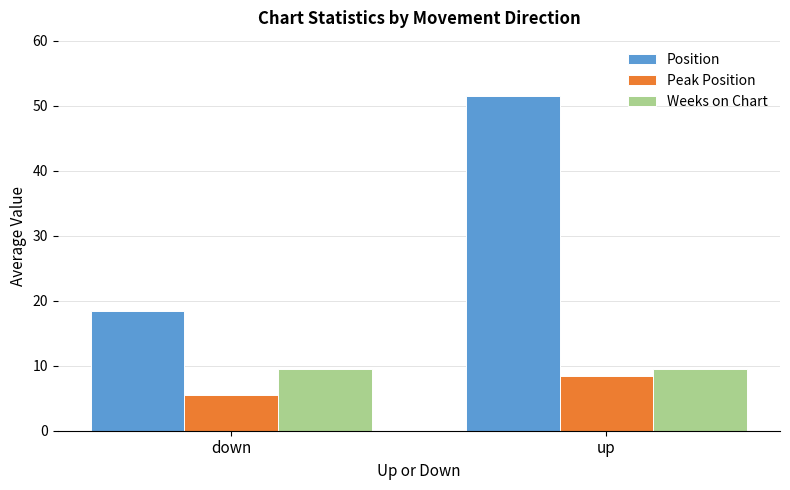

At which category is the sum across all series the highest?

up